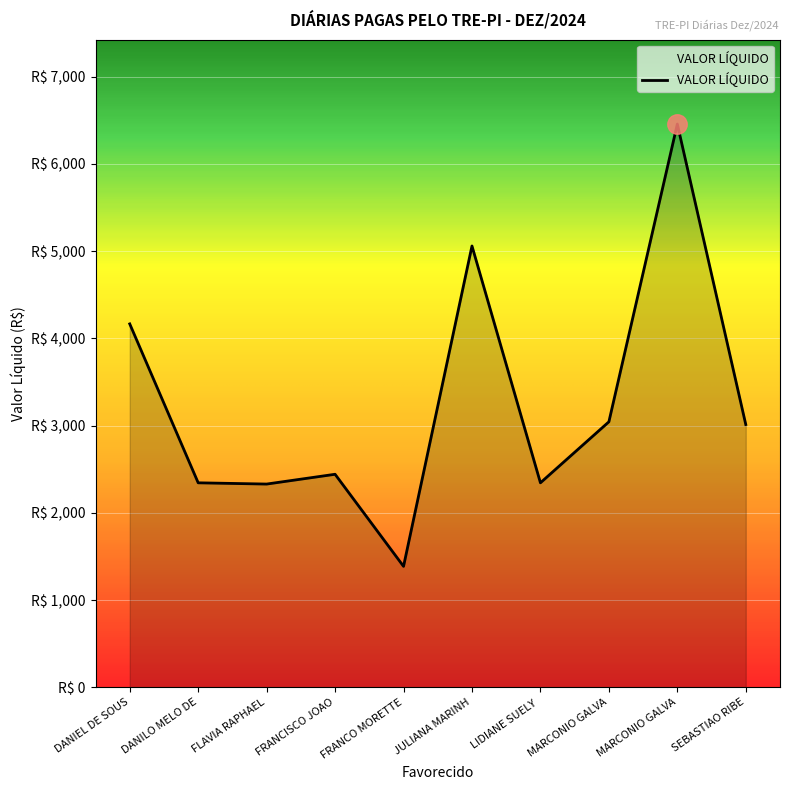

Rank the categories by value from lowest to highest.

FRANCO MORETTE, FLAVIA RAPHAEL, DANILO MELO DE, LIDIANE SUELY, FRANCISCO JOAO, SEBASTIAO RIBE, MARCONIO GALVA, DANIEL DE SOUS, JULIANA MARINH, MARCONIO GALVA